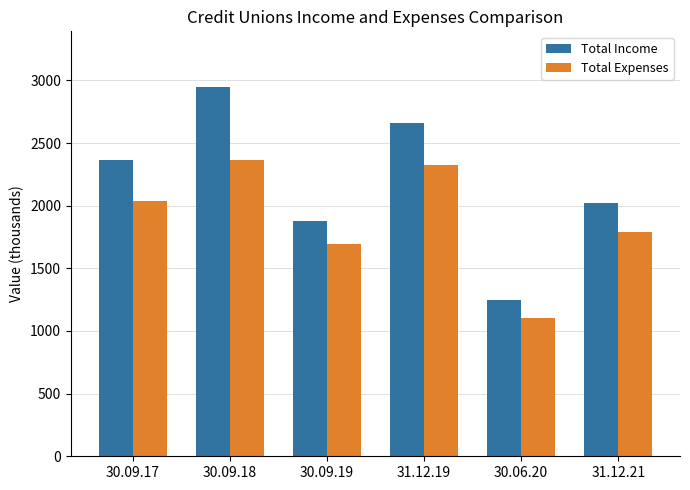

Which category has the lowest value in the Total Income series?

30.06.20